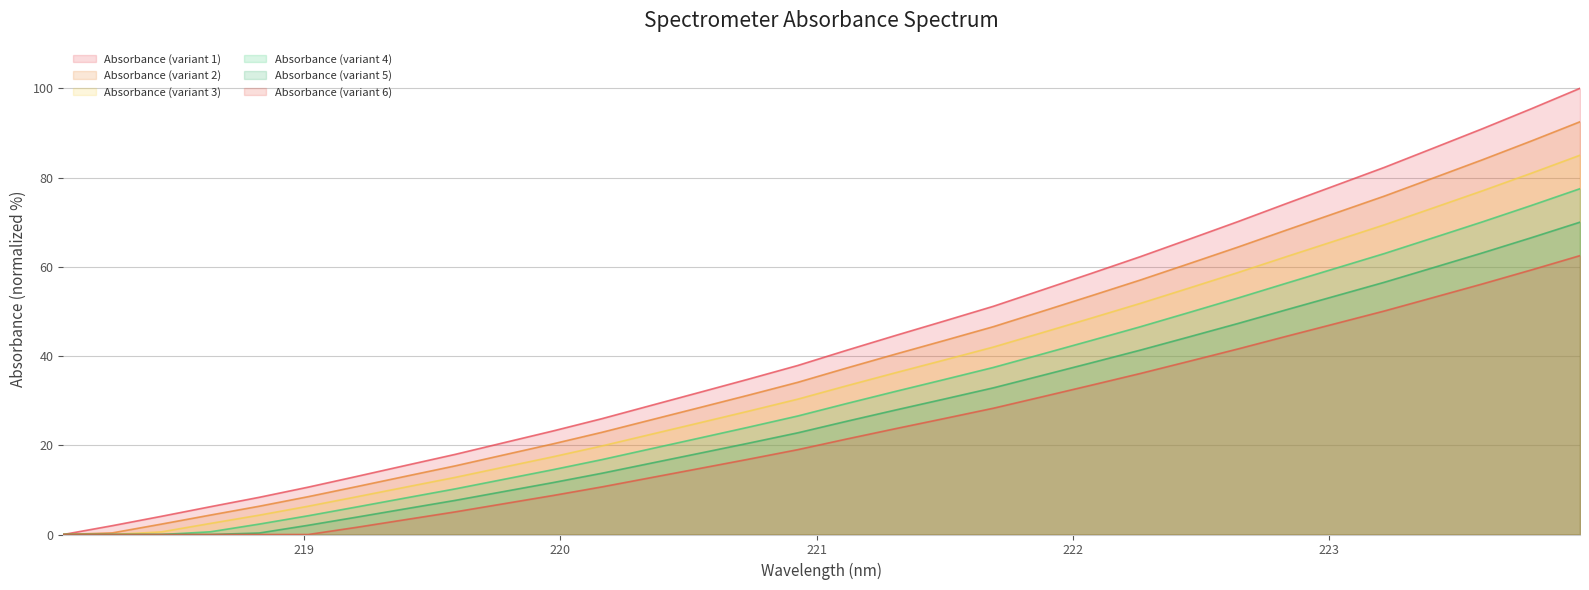

True or false: there are more than 0 points higher than both neighbors.

False